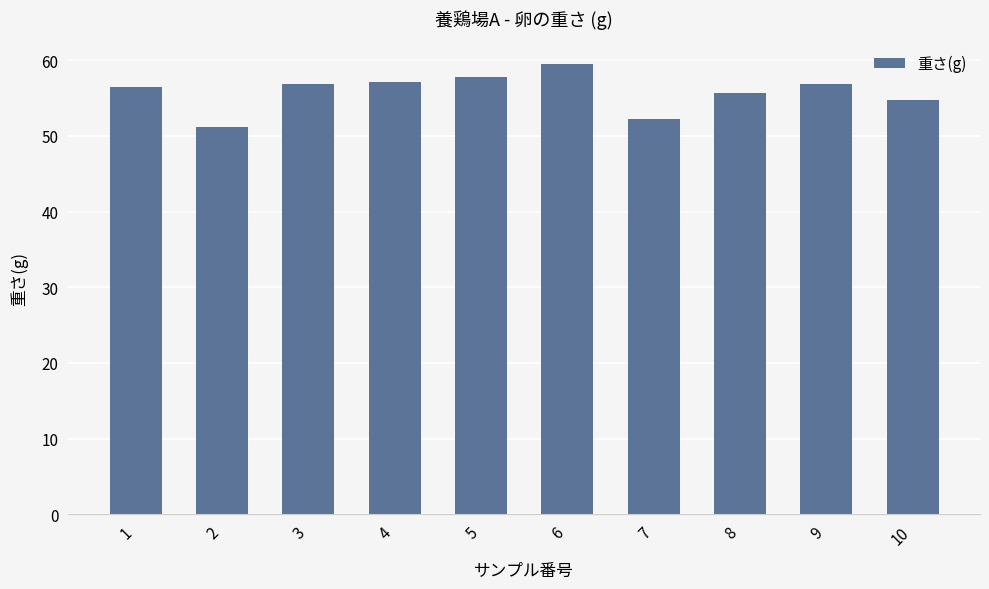

What is the change in value from 1 to 5?

+1.3